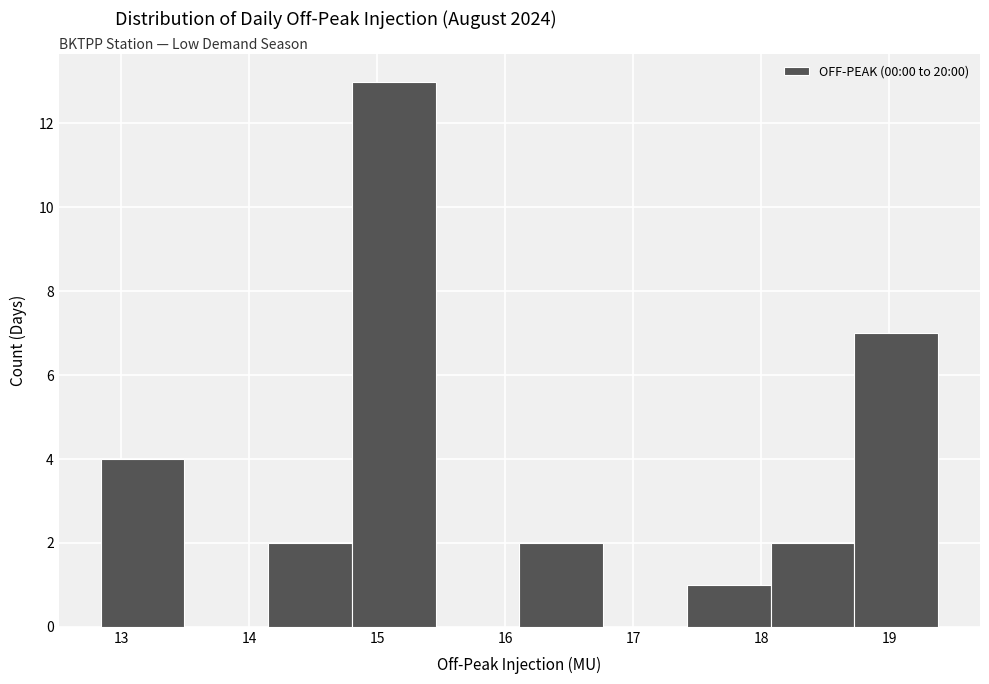

Reading left to right, list every bar in this chart as the range it spans on the x-axis followed by its height. Neither the bar edges nor the heights are printed on the chart, so give them approximately, as read against the axes.

12.8 to 13.5: 4
13.5 to 14.1: 0
14.1 to 14.8: 2
14.8 to 15.5: 13
15.5 to 16.1: 0
16.1 to 16.8: 2
16.8 to 17.4: 0
17.4 to 18.1: 1
18.1 to 18.7: 2
18.7 to 19.4: 7